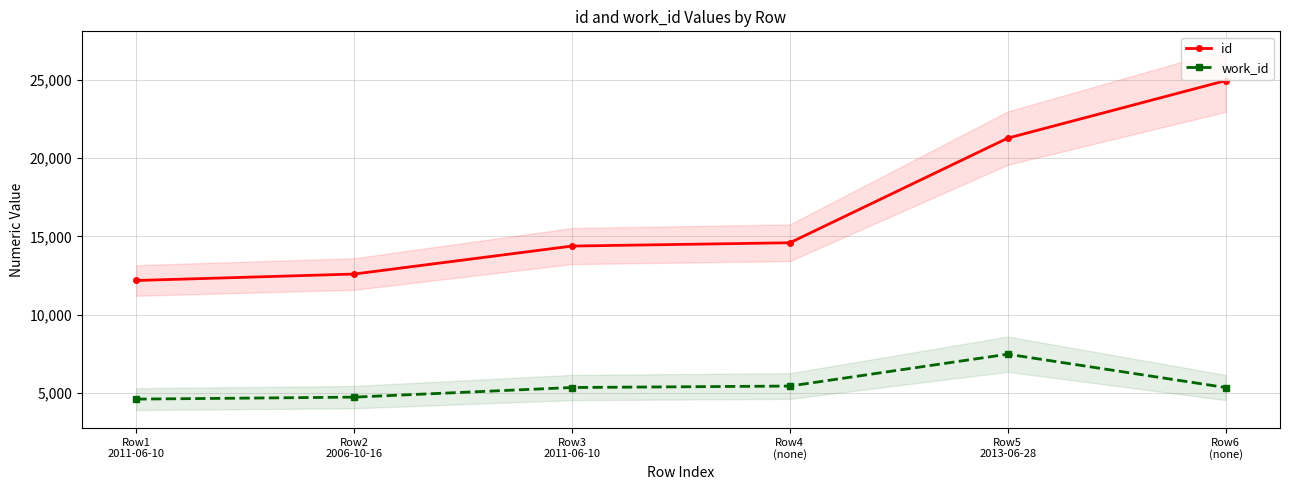

Reading left to right, transcribe all the data shown in this chart.

id: Row1
2011-06-10=12188	Row2
2006-10-16=12599	Row3
2011-06-10=14383	Row4
(none)=14593	Row5
2013-06-28=21262	Row6
(none)=24927
work_id: Row1
2011-06-10=4626	Row2
2006-10-16=4753	Row3
2011-06-10=5366	Row4
(none)=5459	Row5
2013-06-28=7490	Row6
(none)=5366